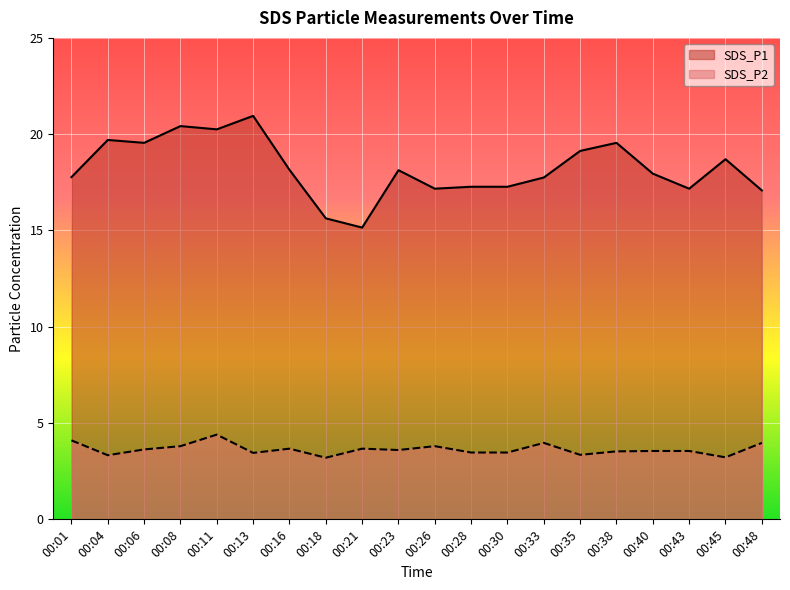

At which label does SDS_P1 reach its peak?

00:13